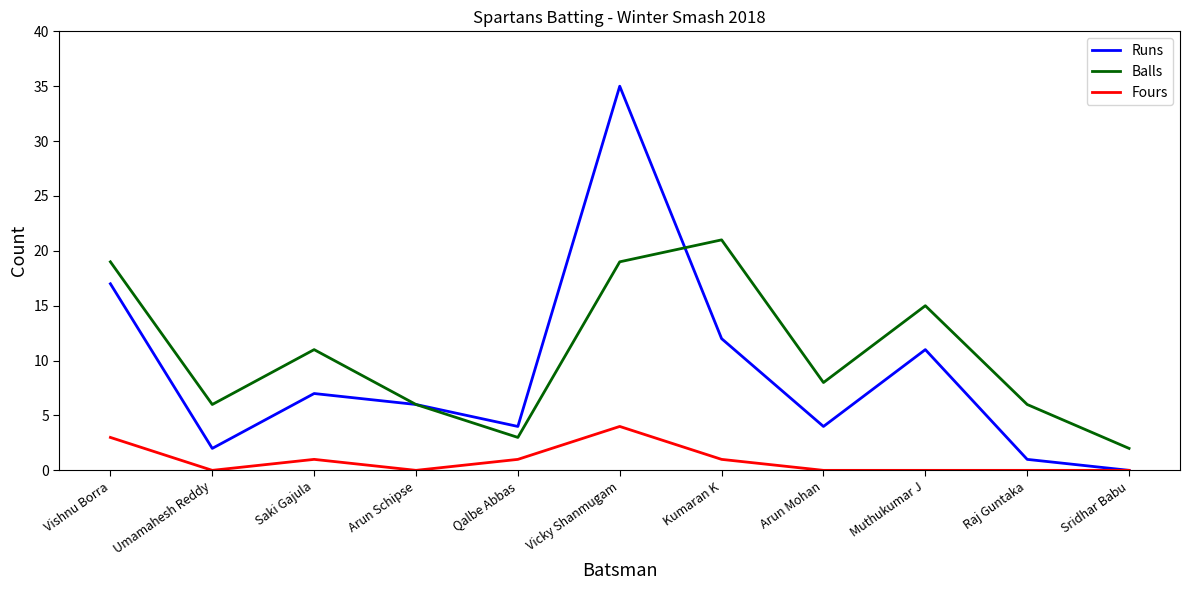

What is the sum of the Runs values at Umamahesh Reddy and Sridhar Babu?

2